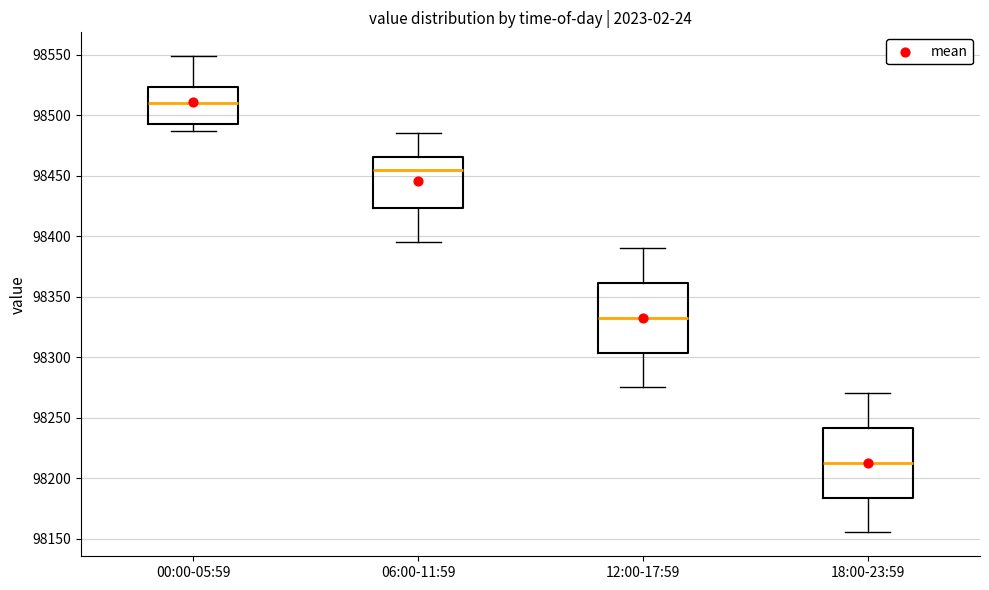

Reading left to right, read every box against the y-axis: the position of its median line, the range the box covers, and the ends of its whiskers. The values are not printed on the chart, so give them approximately, as read against the axis.

00:00-05:59: median 98510, box 98495 to 98525, whiskers 98485 to 98550
06:00-11:59: median 98455, box 98425 to 98465, whiskers 98395 to 98485
12:00-17:59: median 98335, box 98305 to 98360, whiskers 98275 to 98390
18:00-23:59: median 98215, box 98185 to 98240, whiskers 98155 to 98270